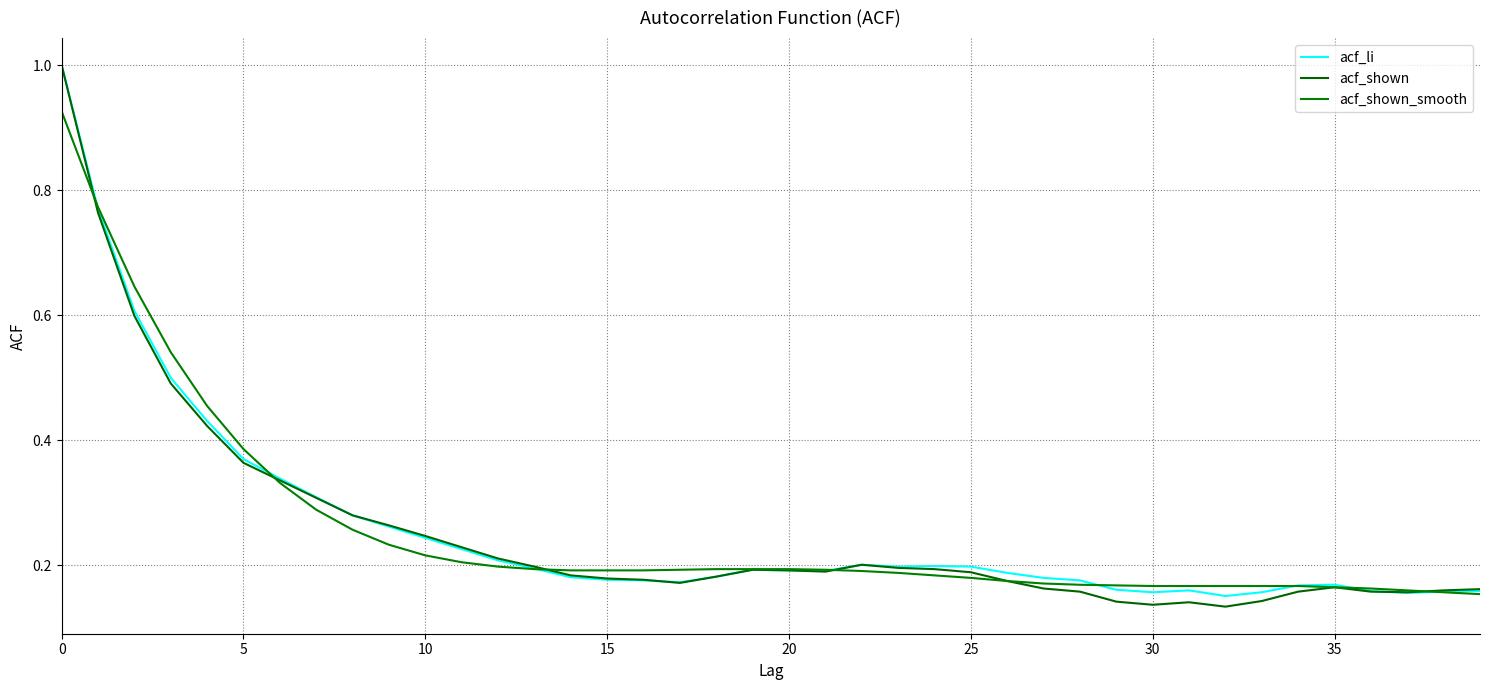

Is this an area chart (filled region under the line)?

No